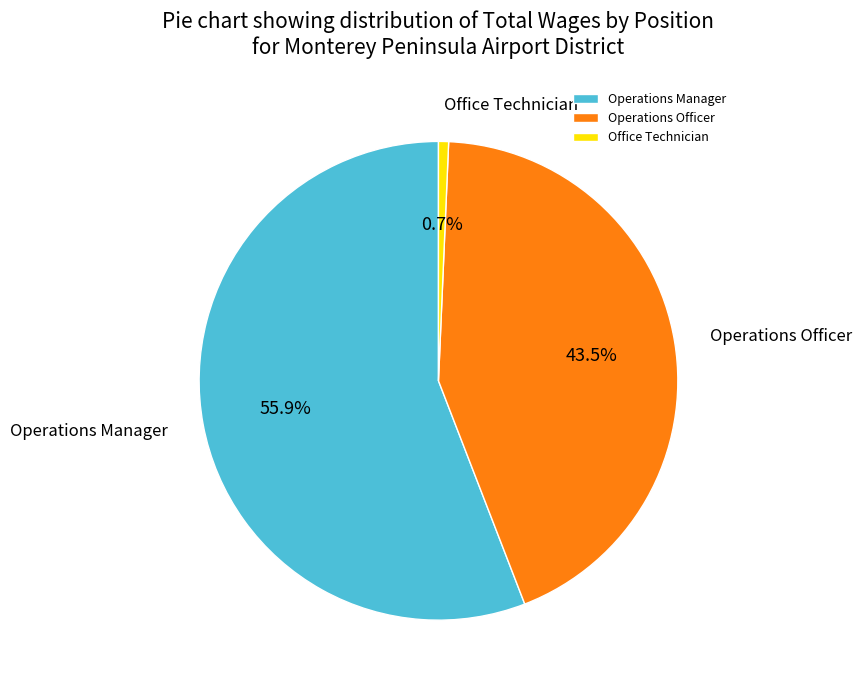

Is Operations Manager the majority of the pie?

Yes